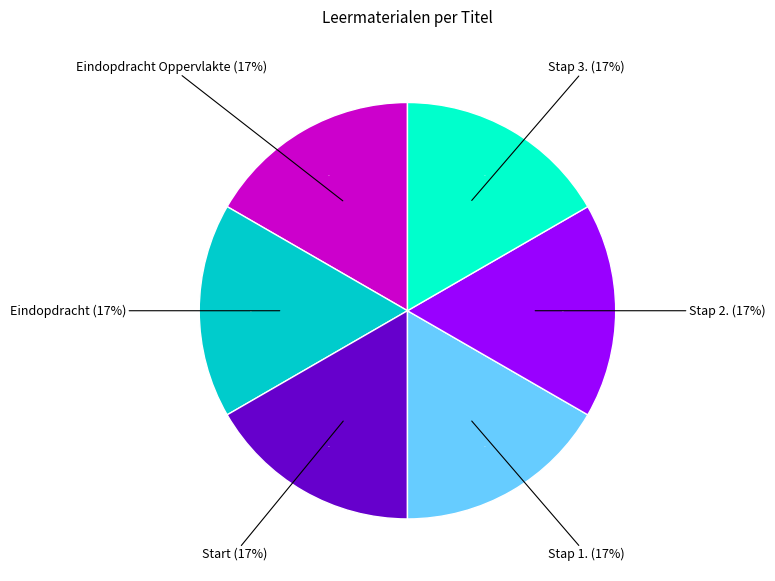

Does any single category account for the majority?

No